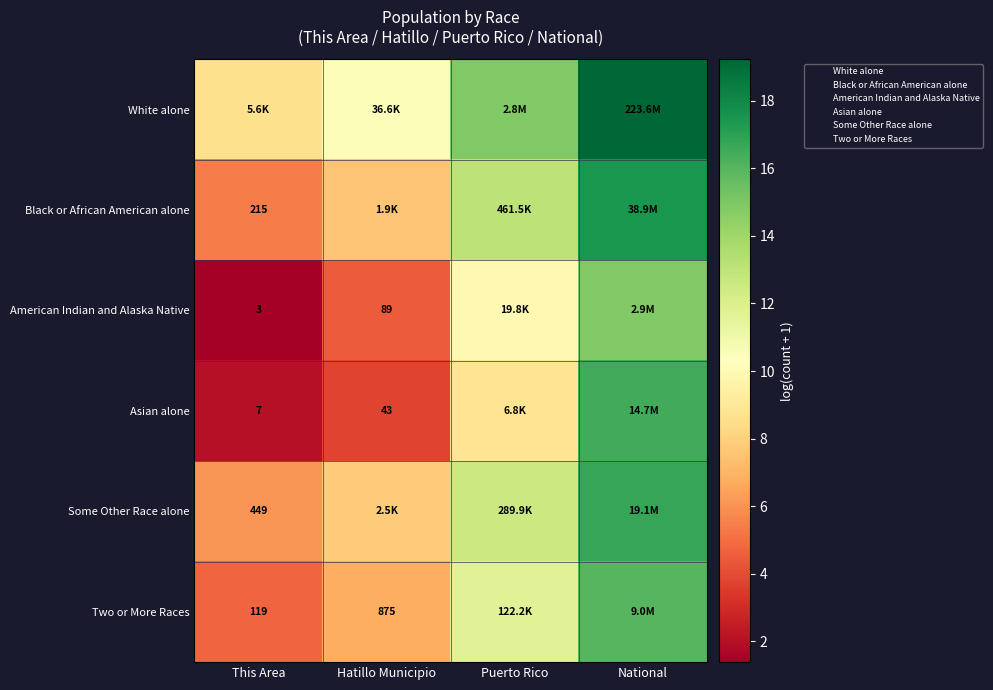

Between This Area and Hatillo Municipio, which is larger?

Hatillo Municipio